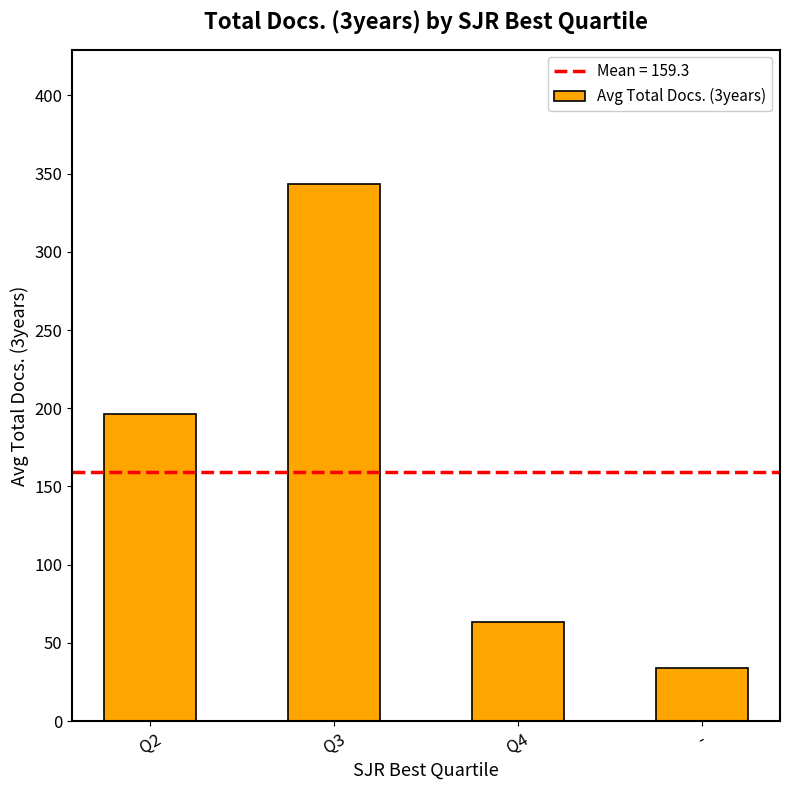

What is the label of the 1st bar from the left?

Q2